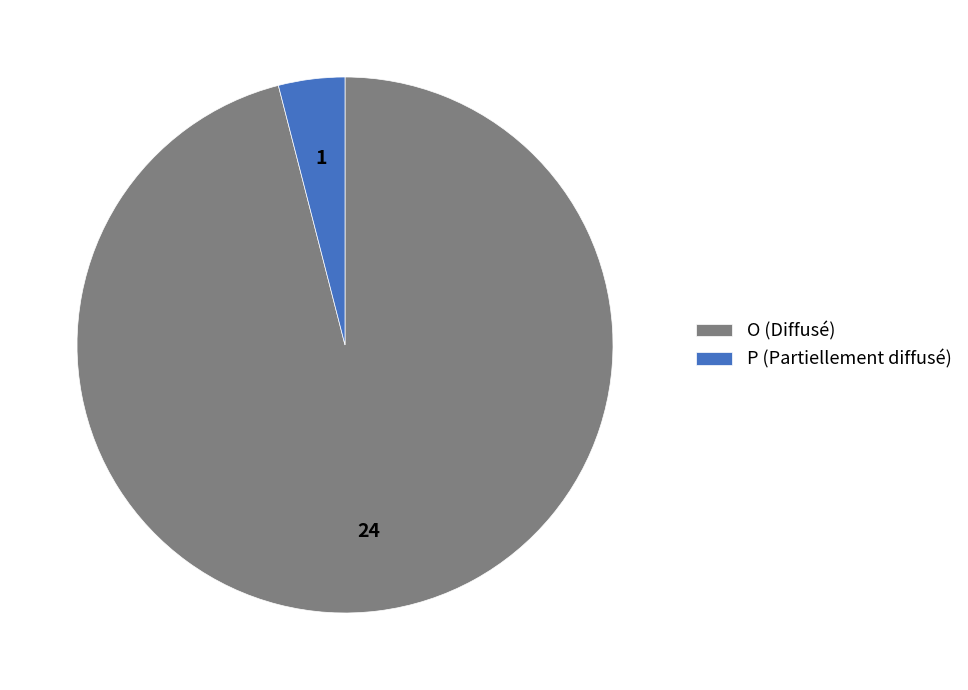

Does P represent more than half of the total?

No